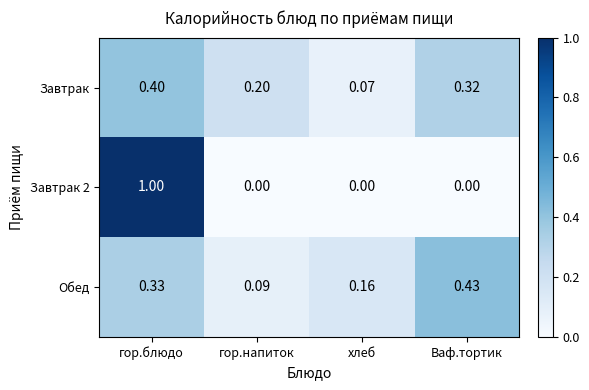

At which category is the sum across all series the highest?

гор.блюдо